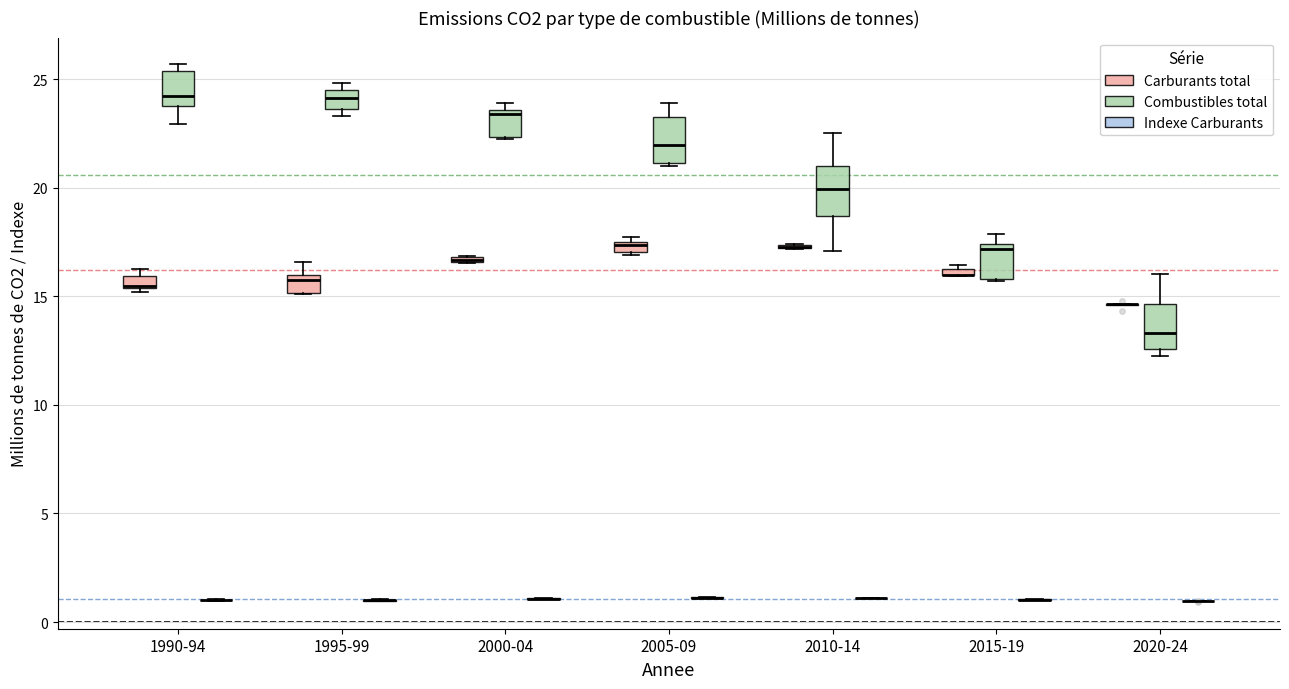

Where is the lower edge of the box for 2005-09 (Carburants total) on the y-axis? The values are not printed on the chart, so give them approximately, as read against the axis.

17.0